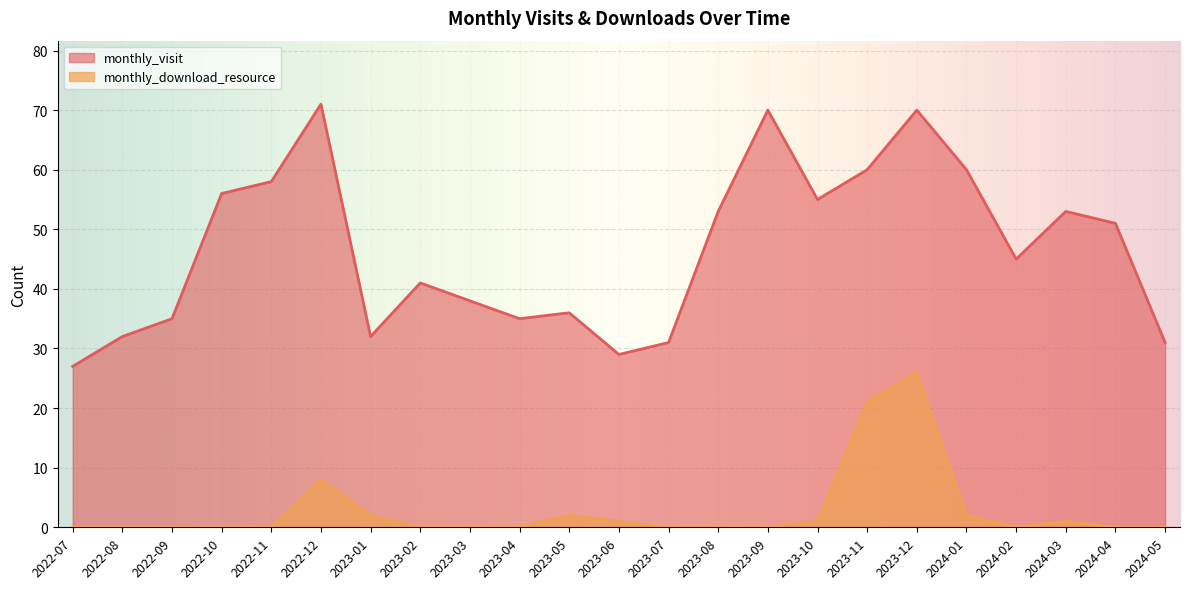

List the labels in order of monthly_download_resource value, largest first.

2023-12, 2023-11, 2022-12, 2023-01, 2023-05, 2024-01, 2023-06, 2023-10, 2024-03, 2022-07, 2022-08, 2022-09, 2022-10, 2022-11, 2023-02, 2023-03, 2023-04, 2023-07, 2023-08, 2023-09, 2024-02, 2024-04, 2024-05